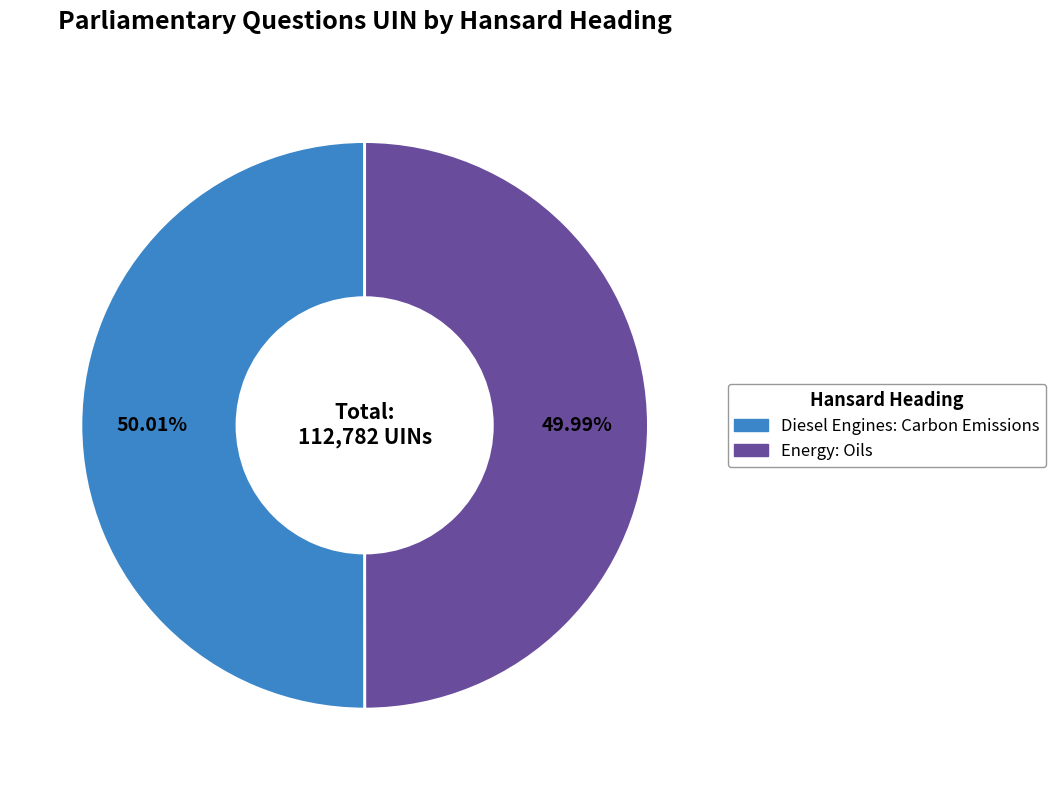

Approximately how many times larger is the value at Diesel Engines: Carbon Emissions compared to Energy: Oils?

1.0